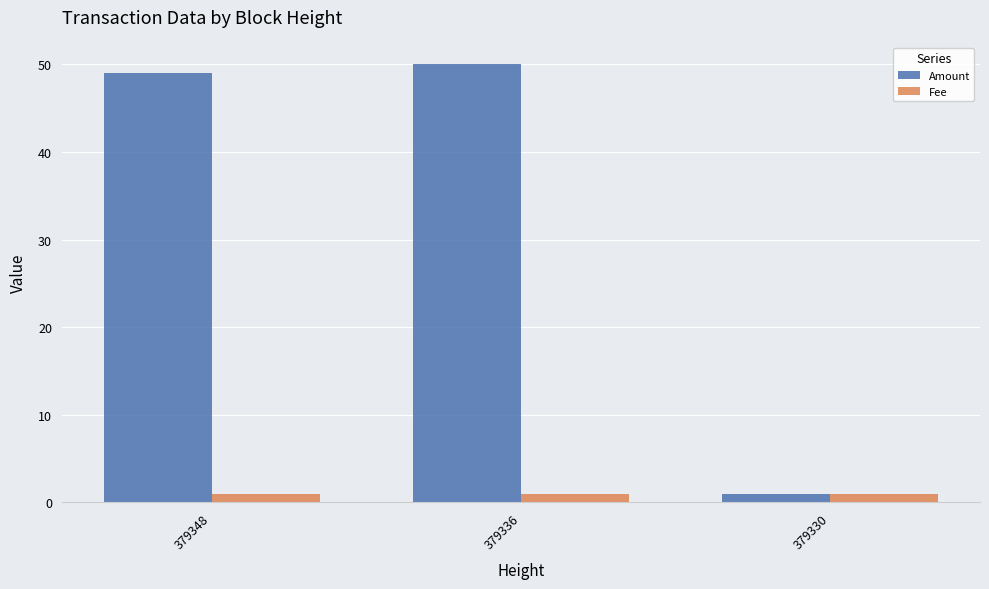

What are all the series names shown in the legend?

Amount, Fee